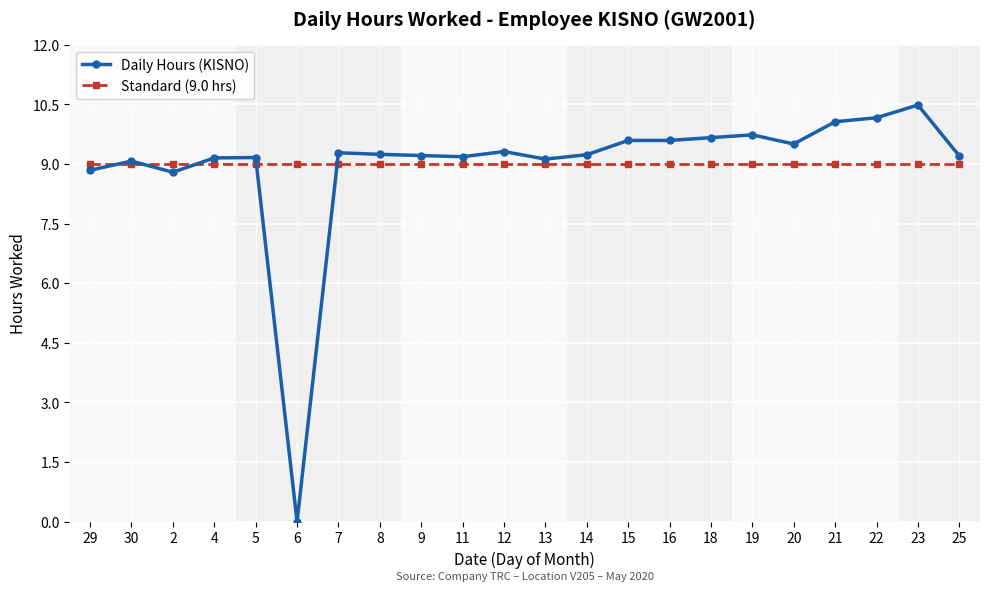

At how many categories does at least one series exceed 6?

22